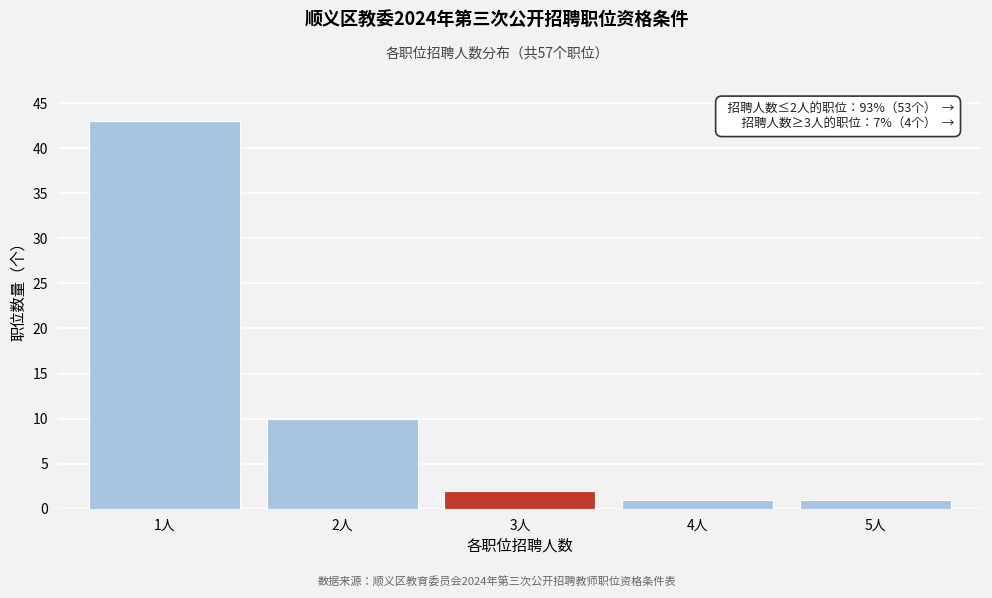

Reading right to left, what are all the values shown in this chart?

5人=1	4人=1	3人=2	2人=10	1人=43